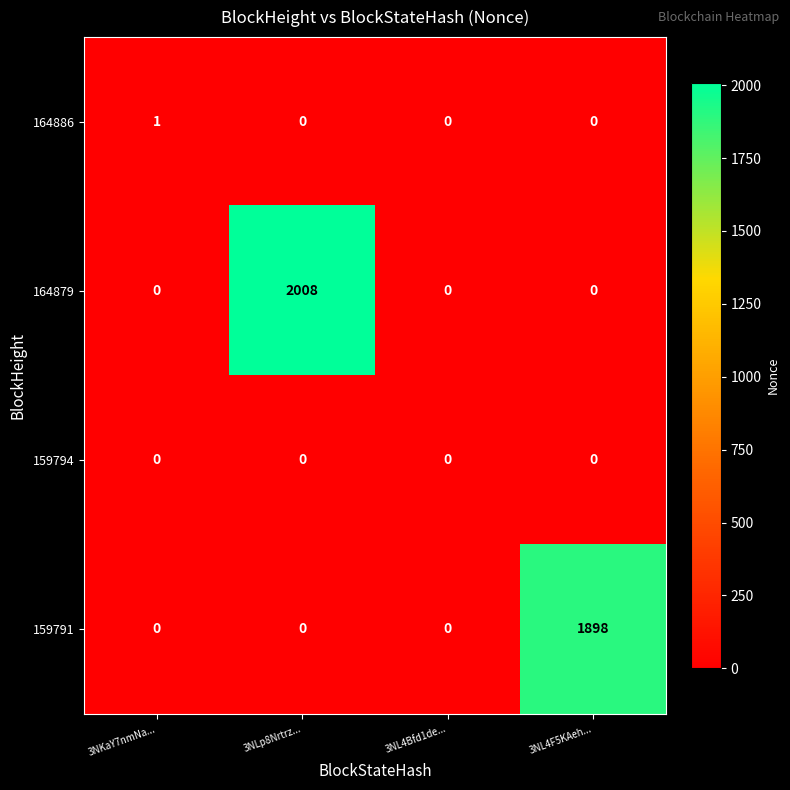

Reading left to right, what are all the values shown in this chart?

164886: 3NKaY7nmNa...=1	3NLp8Nrtrz...=0	3NL4Bfd1de...=0	3NL4F5KAeh...=0
164879: 3NKaY7nmNa...=0	3NLp8Nrtrz...=2008	3NL4Bfd1de...=0	3NL4F5KAeh...=0
159794: 3NKaY7nmNa...=0	3NLp8Nrtrz...=0	3NL4Bfd1de...=0	3NL4F5KAeh...=0
159791: 3NKaY7nmNa...=0	3NLp8Nrtrz...=0	3NL4Bfd1de...=0	3NL4F5KAeh...=1898